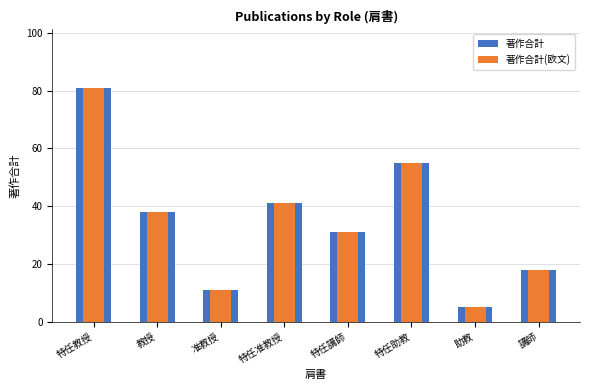

At which category does the chart reach its minimum across all series?

助教